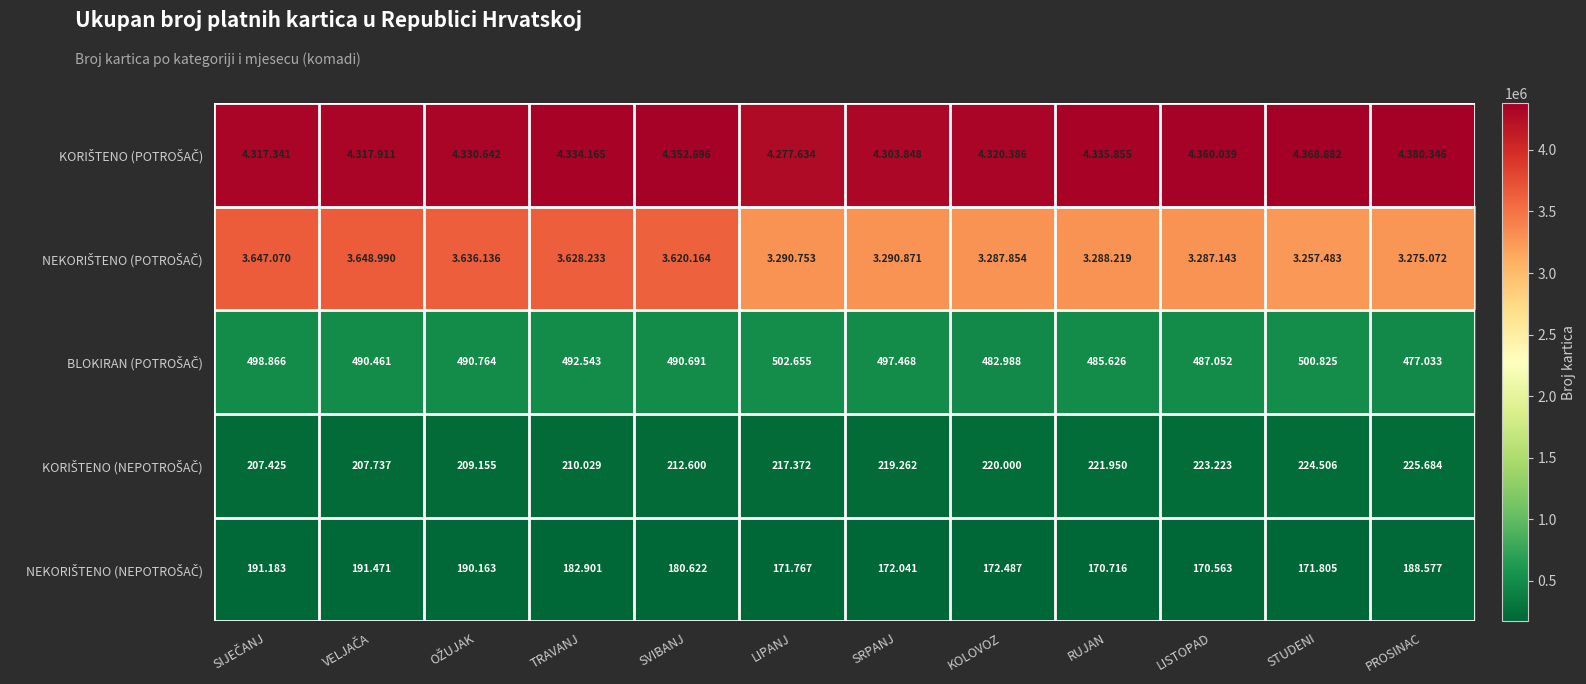

True or false: KORIŠTENO (POTROŠAČ) has a value of 1622634 at VELJAČA.

False